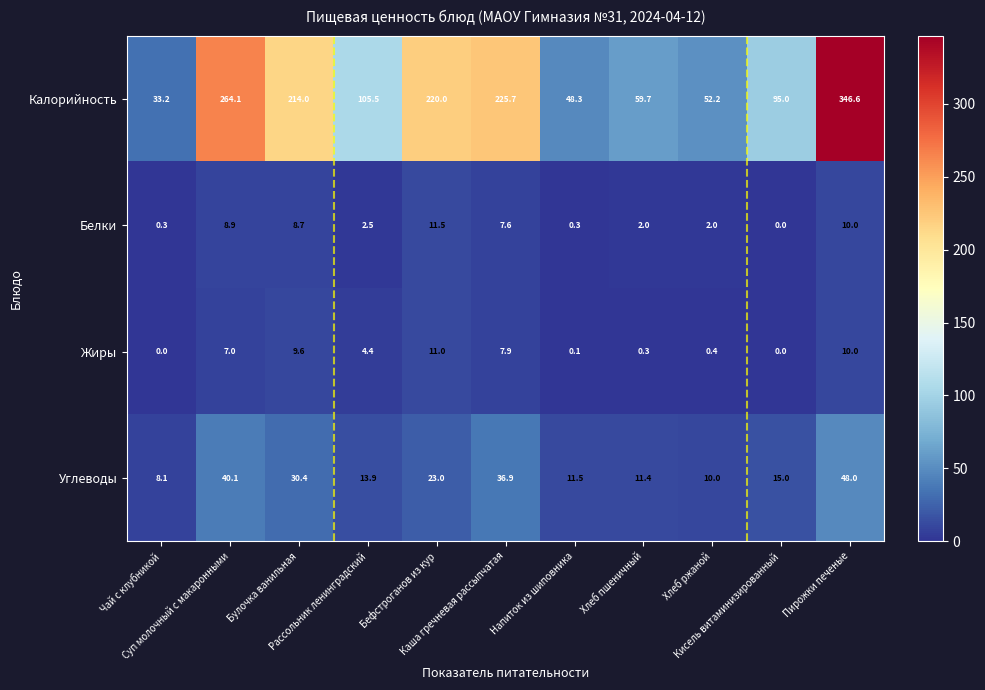

Between Чай с клубникой and Хлеб ржаной, which series saw the biggest shift?

Калорийность